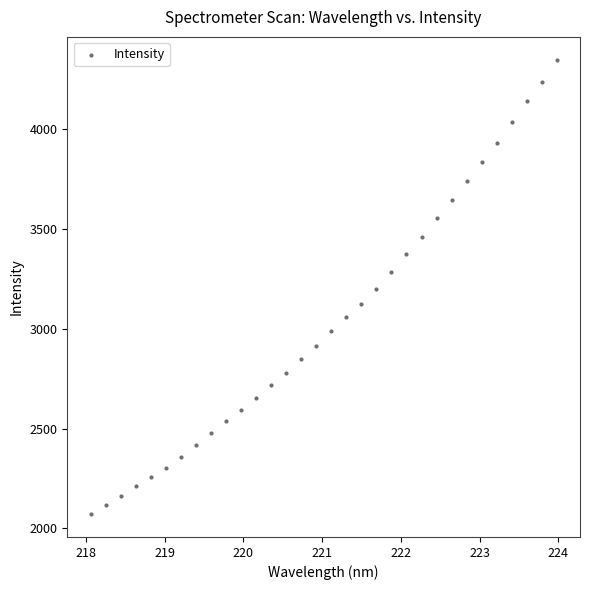

What is the range of X values (max minus min)?

5.9